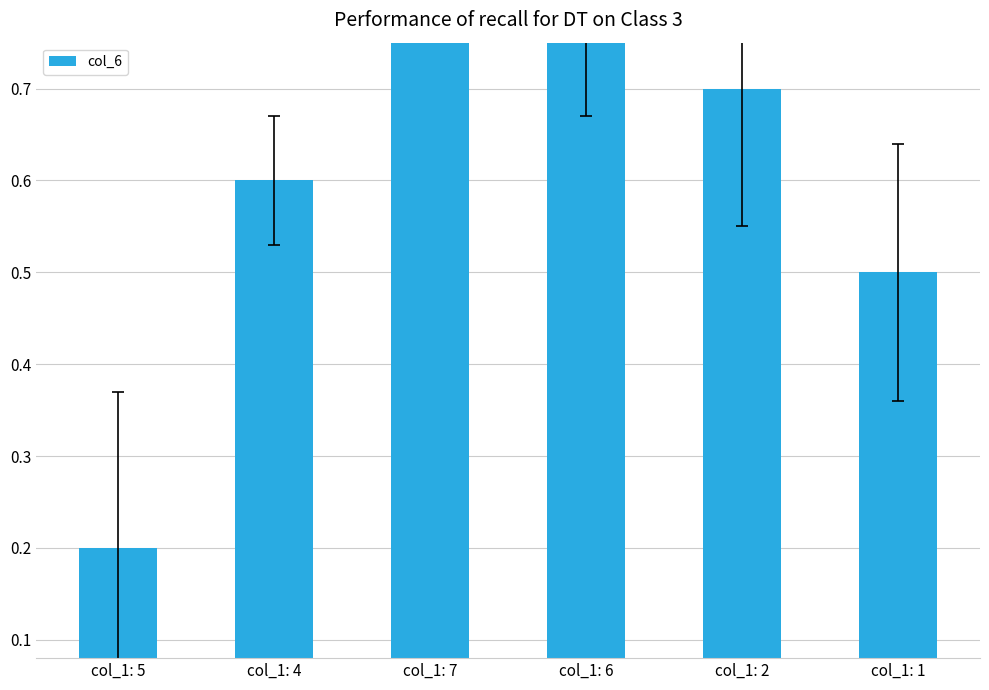

Rank the categories by value from lowest to highest.

col_1: 5, col_1: 1, col_1: 4, col_1: 2, col_1: 6, col_1: 7